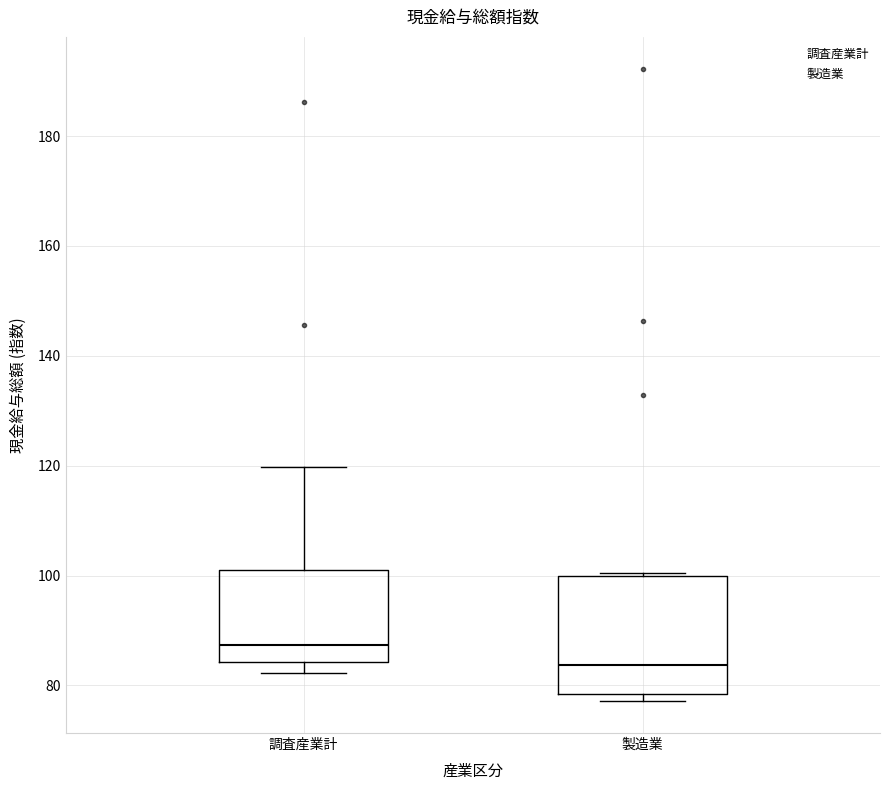

Where is the lower edge of the box for 調査産業計 on the y-axis? The values are not printed on the chart, so give them approximately, as read against the axis.

84